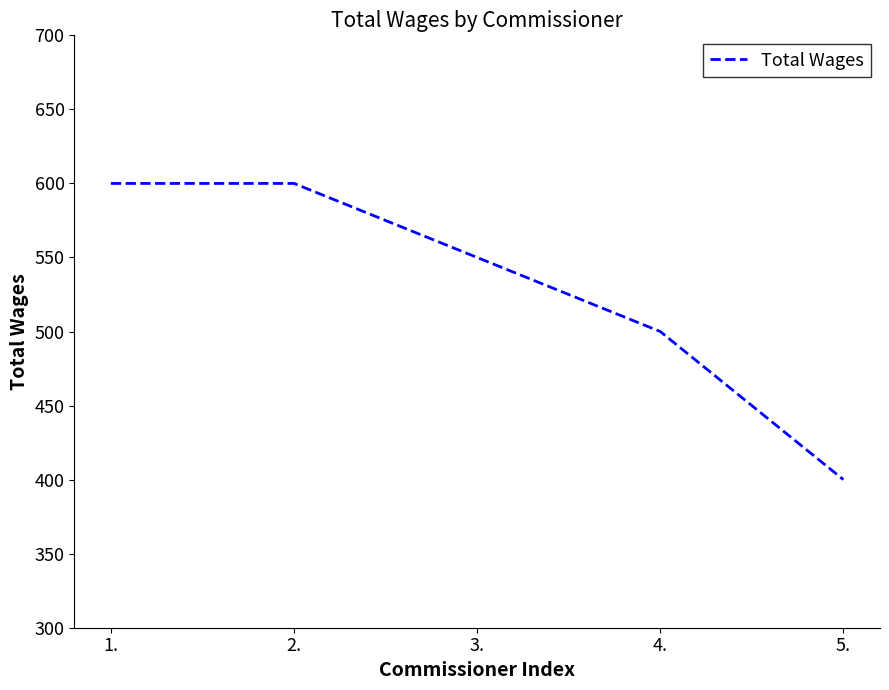

Read the value at 2., to the nearest 10.

600